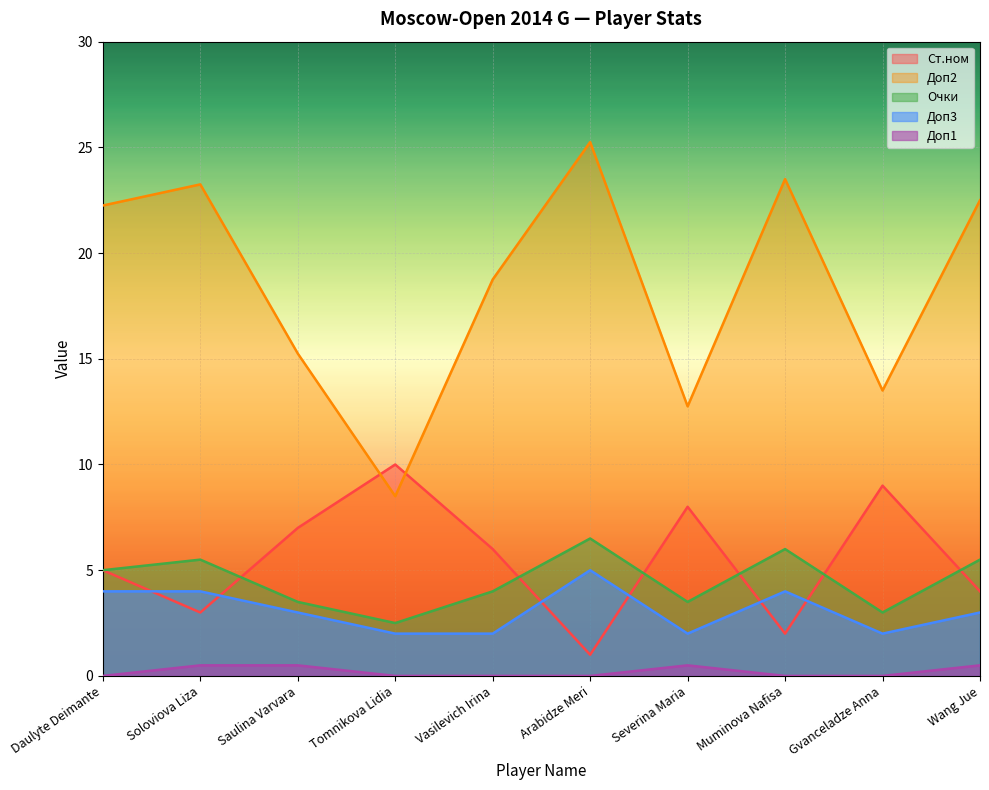

Reading left to right, what are all the values shown in this chart?

Ст.ном: Daulyte Deimante=5.0	Soloviova Liza=3.0	Saulina Varvara=7.0	Tomnikova Lidia=10.0	Vasilevich Irina=6.0	Arabidze Meri=1.0	Severina Maria=8.0	Muminova Nafisa=2.0	Gvanceladze Anna=9.0	Wang Jue=4.0
Доп2: Daulyte Deimante=22.2	Soloviova Liza=23.2	Saulina Varvara=15.2	Tomnikova Lidia=8.5	Vasilevich Irina=18.8	Arabidze Meri=25.2	Severina Maria=12.8	Muminova Nafisa=23.5	Gvanceladze Anna=13.5	Wang Jue=22.5
Очки: Daulyte Deimante=5.0	Soloviova Liza=5.5	Saulina Varvara=3.5	Tomnikova Lidia=2.5	Vasilevich Irina=4.0	Arabidze Meri=6.5	Severina Maria=3.5	Muminova Nafisa=6.0	Gvanceladze Anna=3.0	Wang Jue=5.5
Доп3: Daulyte Deimante=4.0	Soloviova Liza=4.0	Saulina Varvara=3.0	Tomnikova Lidia=2.0	Vasilevich Irina=2.0	Arabidze Meri=5.0	Severina Maria=2.0	Muminova Nafisa=4.0	Gvanceladze Anna=2.0	Wang Jue=3.0
Доп1: Daulyte Deimante=0.0	Soloviova Liza=0.5	Saulina Varvara=0.5	Tomnikova Lidia=0.0	Vasilevich Irina=0.0	Arabidze Meri=0.0	Severina Maria=0.5	Muminova Nafisa=0.0	Gvanceladze Anna=0.0	Wang Jue=0.5